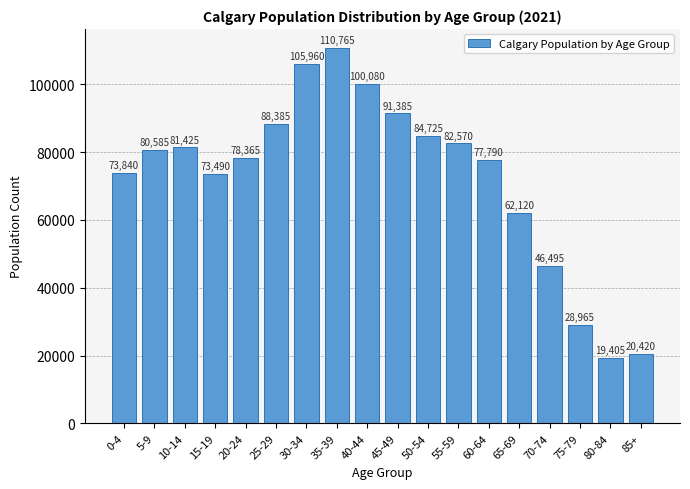

Reading left to right, extract all data points from this chart.

73840	80585	81425	73490	78365	88385	105960	110765	100080	91385	84725	82570	77790	62120	46495	28965	19405	20420